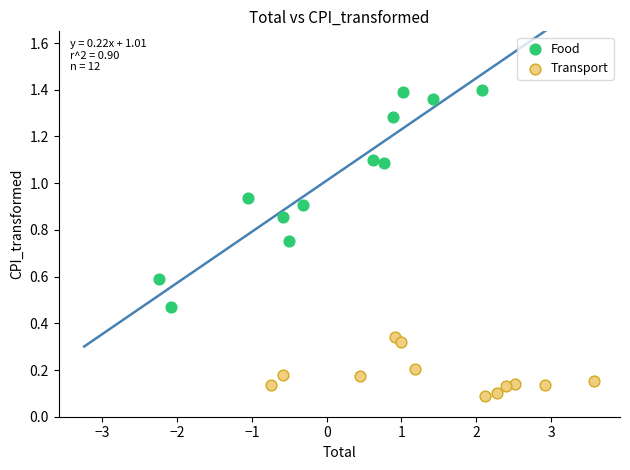

Which series contains the lowest Y value?

Transport